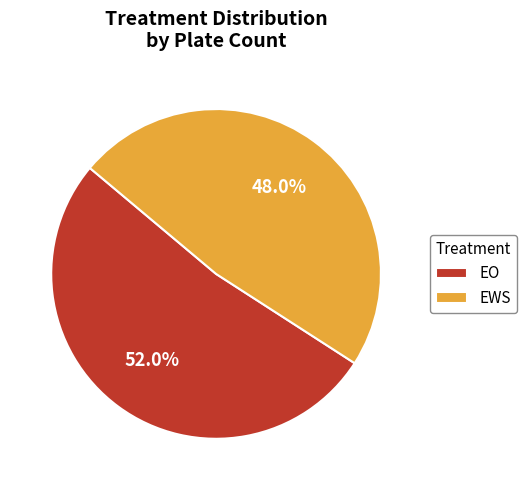

Is EWS the majority of the pie?

No